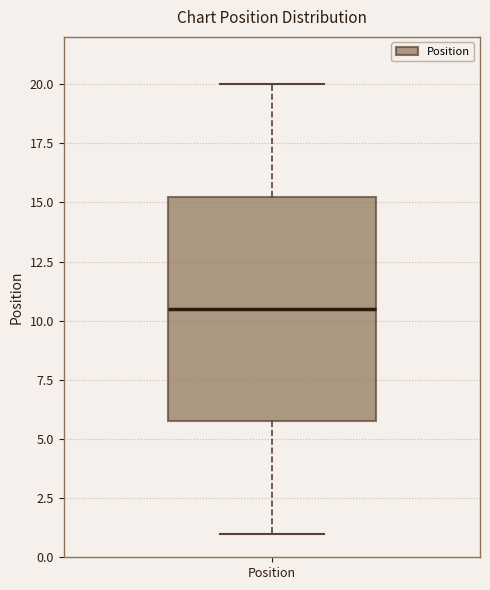

Read this box plot against the y-axis: the position of the median line, the range covered by the box, and the ends of both whiskers. The values are not printed on the chart, so give them approximately, as read against the axis.

median 10.5, box 6.0 to 15.5, whiskers 1.0 to 20.0